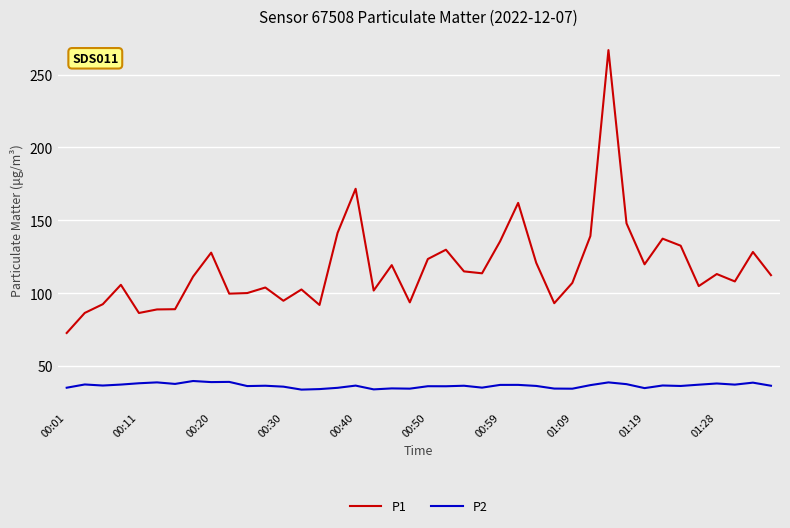

What is the highest value of the P2 series?

39.6